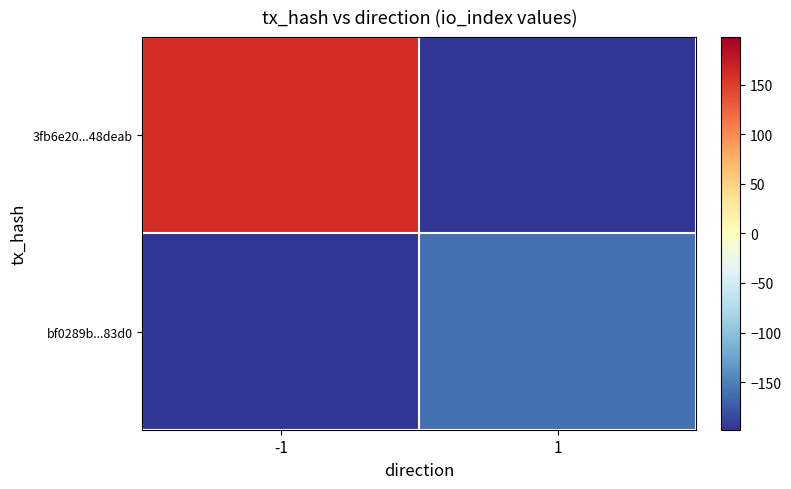

Which series has the largest total across all categories?

3fb6e20...48deab